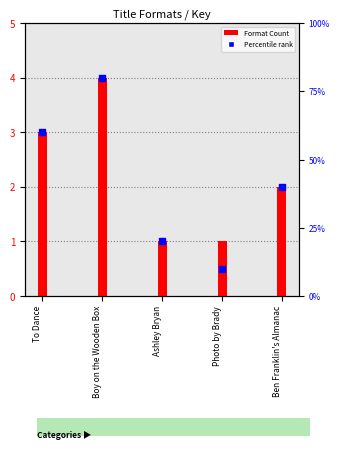

Which series contains the lowest Y value?

Format Count